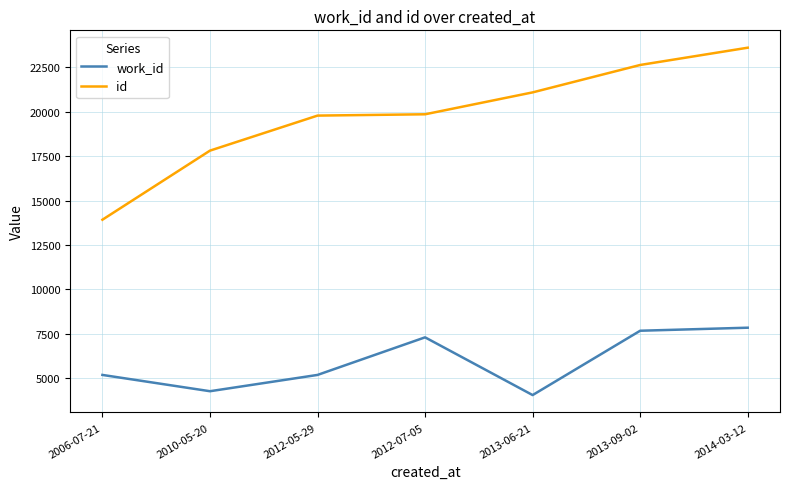

List the series in order of their overall mean, highest first.

id, work_id